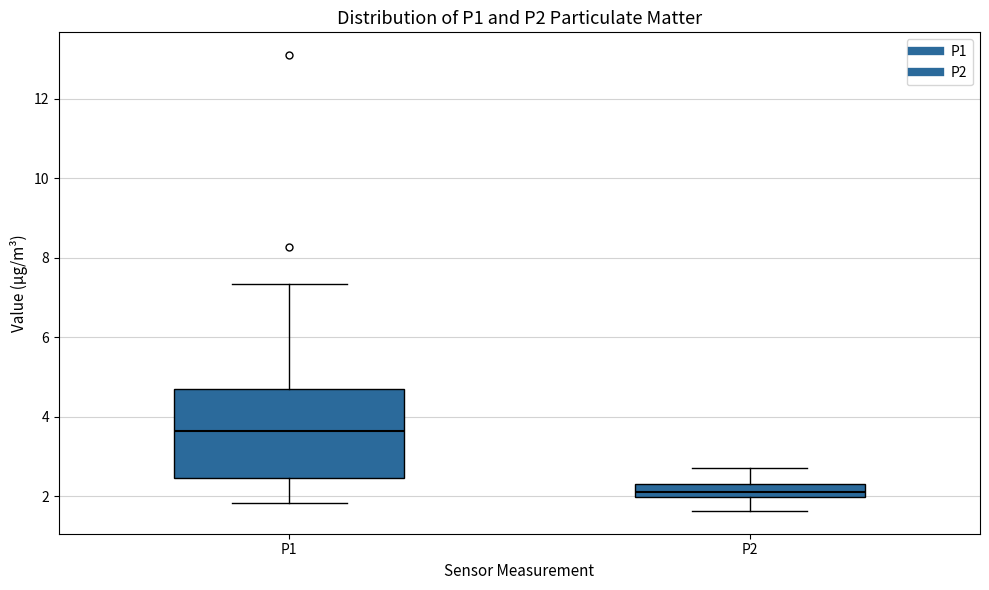

Reading left to right, read every box against the y-axis: the position of its median line, the range the box covers, and the ends of its whiskers. The values are not printed on the chart, so give them approximately, as read against the axis.

P1: median 3.6, box 2.4 to 4.8, whiskers 1.8 to 7.4
P2: median 2.2, box 2.0 to 2.4, whiskers 1.6 to 2.8